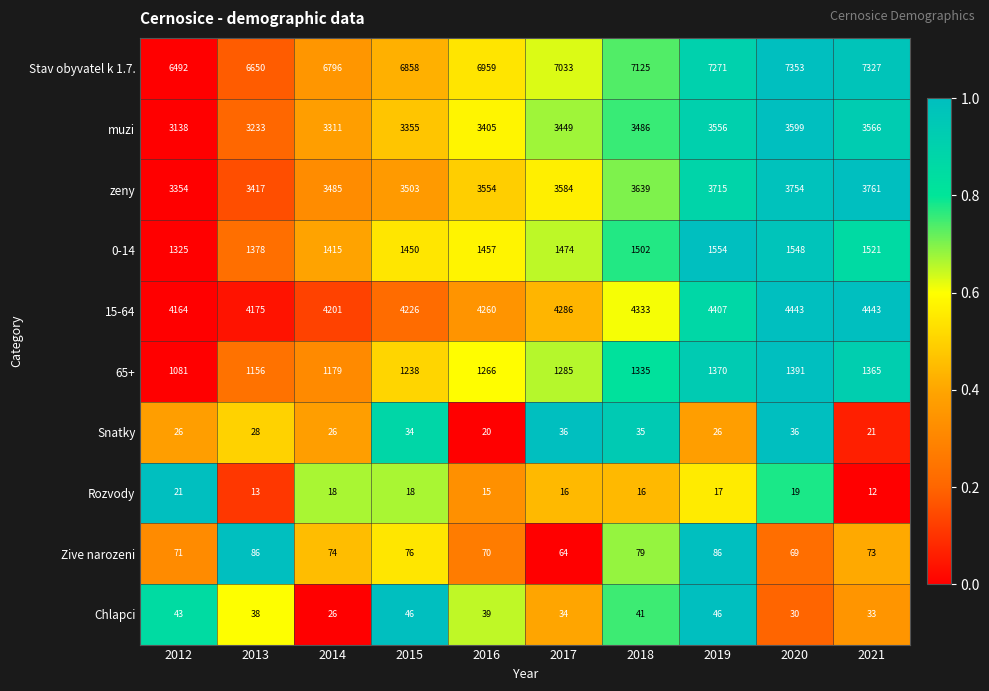

What is the minimum value shown in the chart?

12